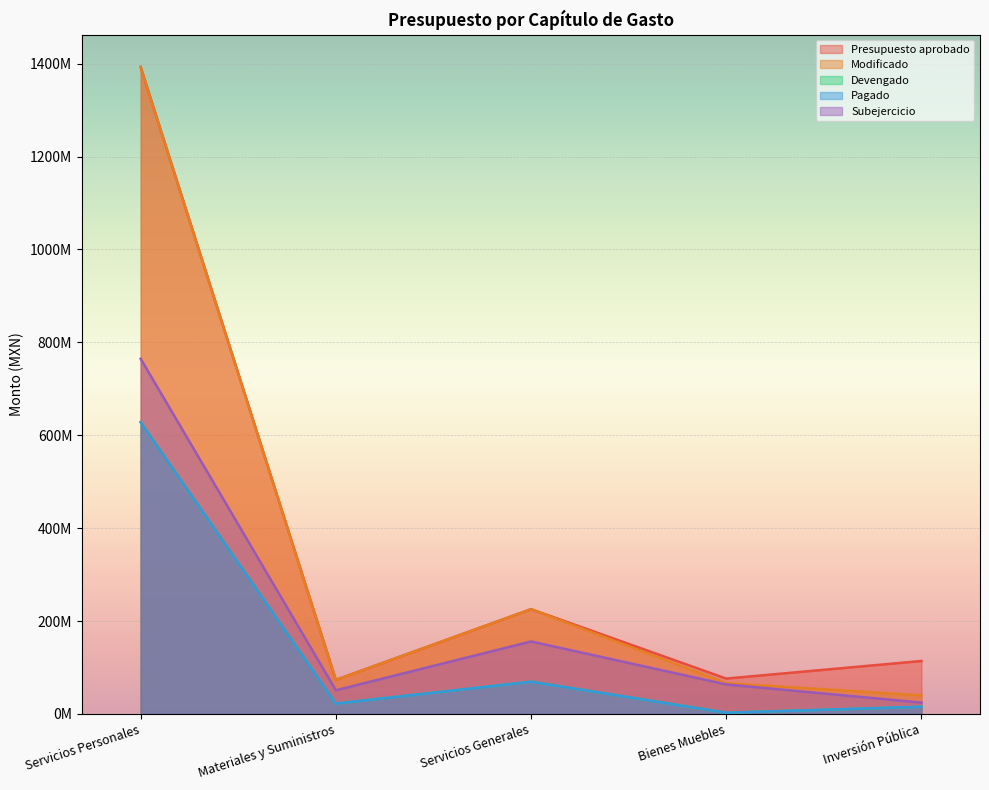

What position from the right is Servicios Personales?

5